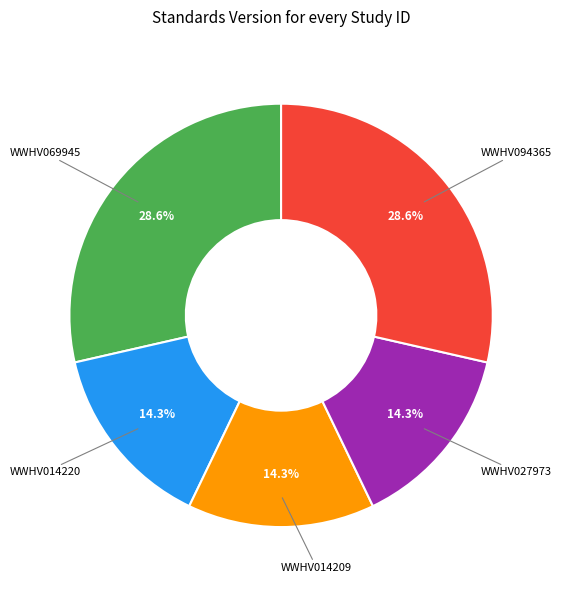

To the nearest percent, what is the difference between the largest and smallest slice percentages?

14%